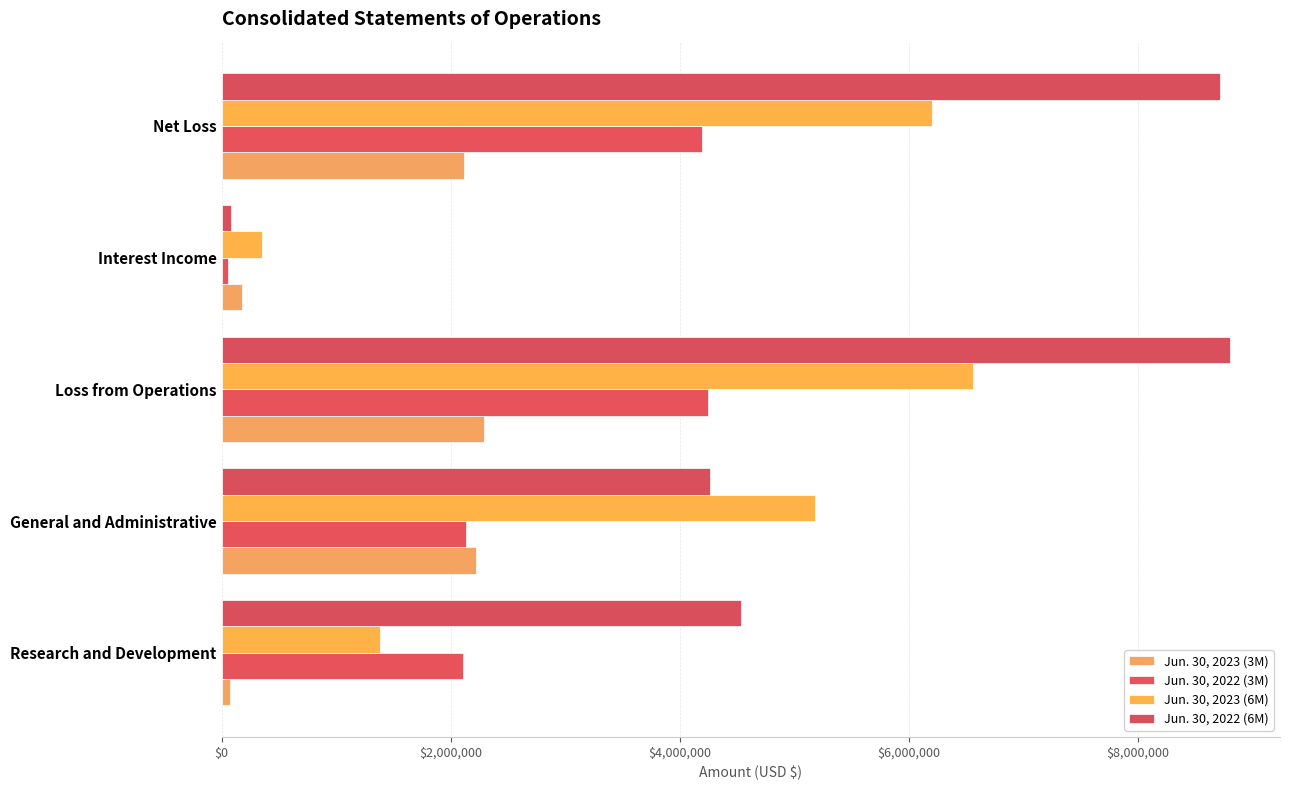

How many values in the Jun. 30, 2022 (6M) series are below 4534451?

2